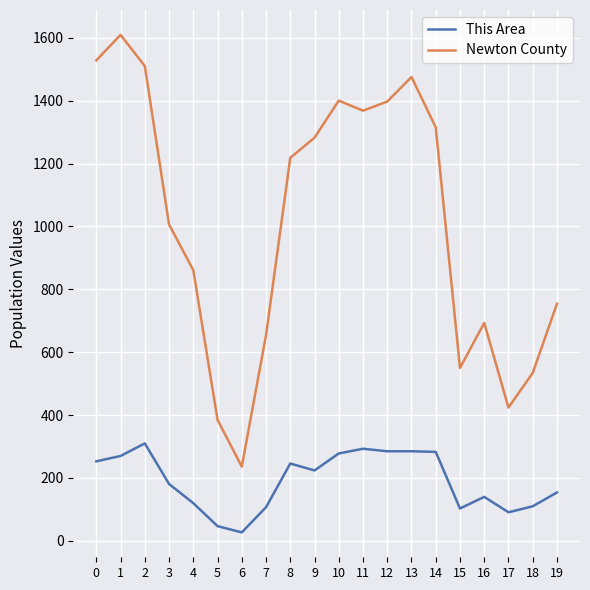

What is the sum of all Newton County values?

20199